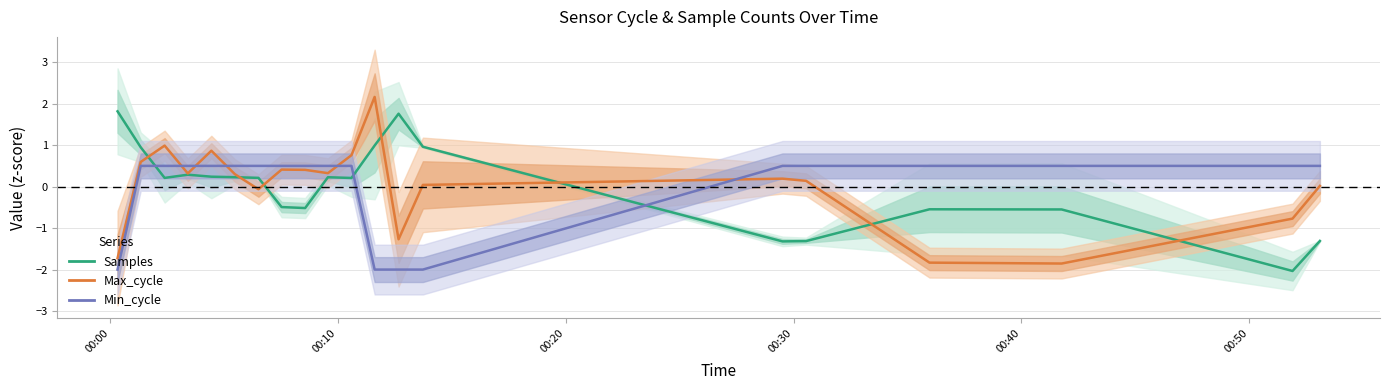

How many values in the Max_cycle (normalized) series are below 0?

6